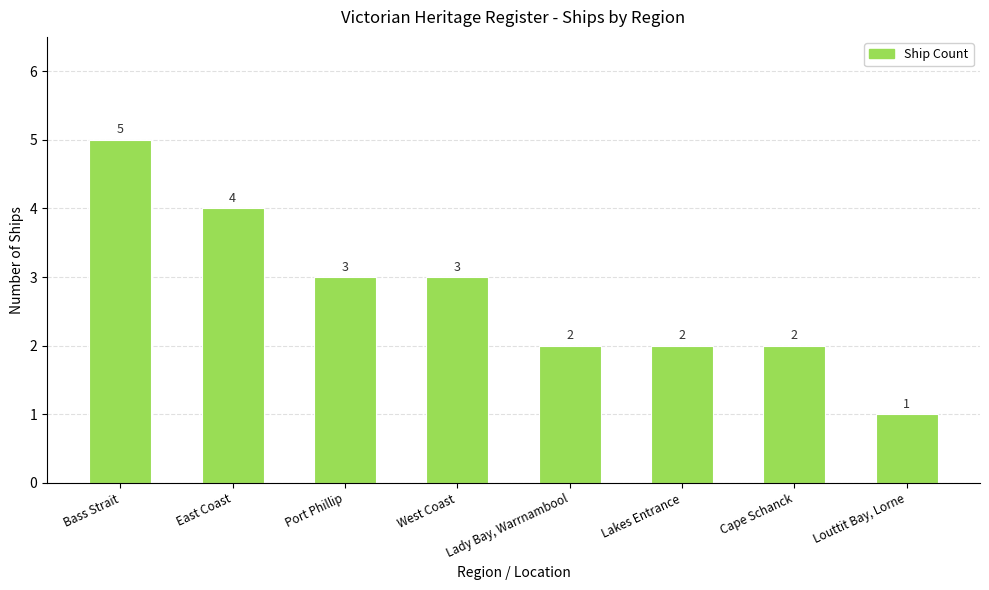

What is the difference between the maximum and minimum values?

4